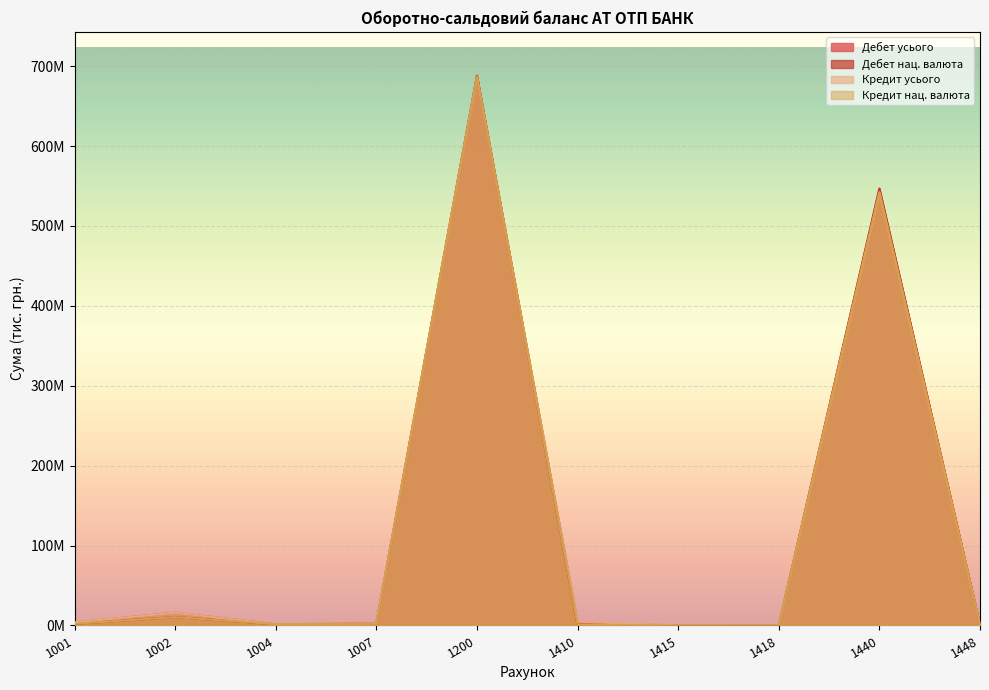

Rank the series by their maximum value, from lowest to highest.

Кредит усього, Кредит нац. валюта, Дебет усього, Дебет нац. валюта